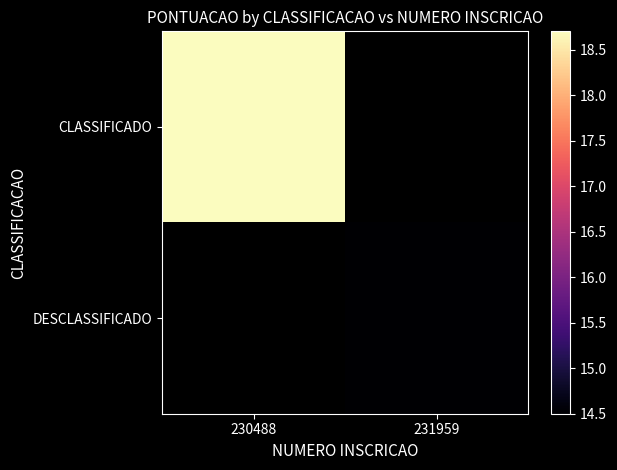

At how many categories does at least one series exceed 15?

1